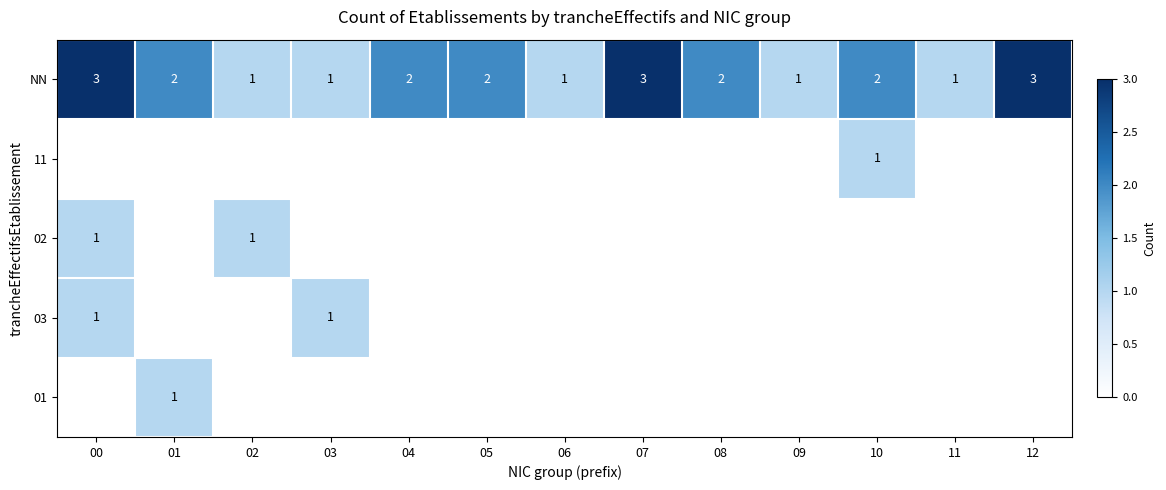

Is it true that 02 equals 1 at 00?

True